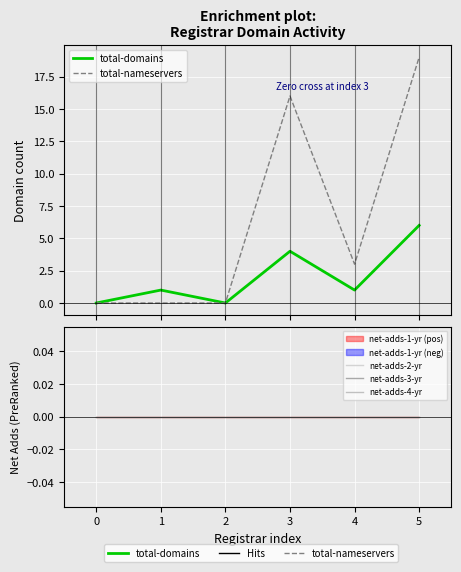

What is the difference between the maximum and minimum values in the total-nameservers series?

19